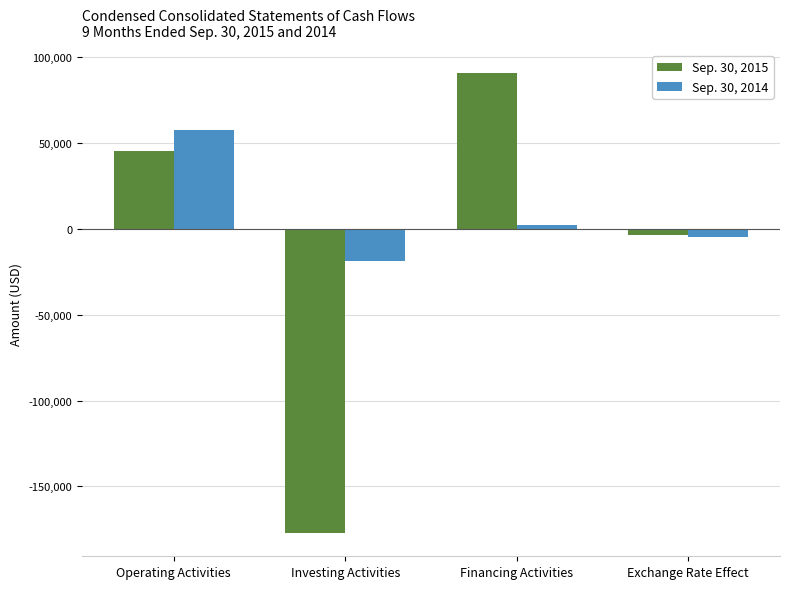

How many bars are there in each group?

2